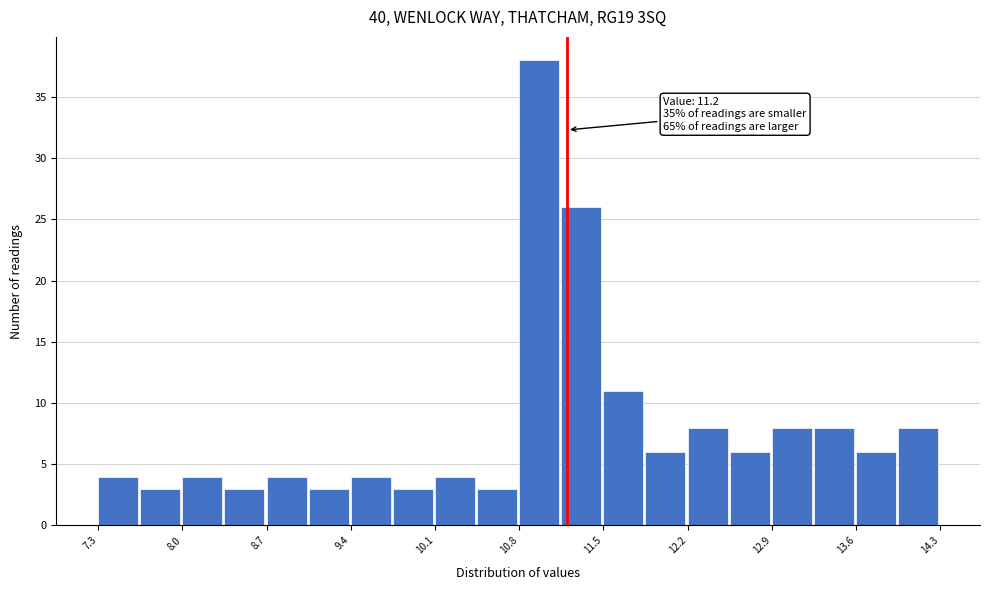

Around what value on the x-axis is the tallest bar? Give the approximate position of its centre, as read against the axis.

11.0